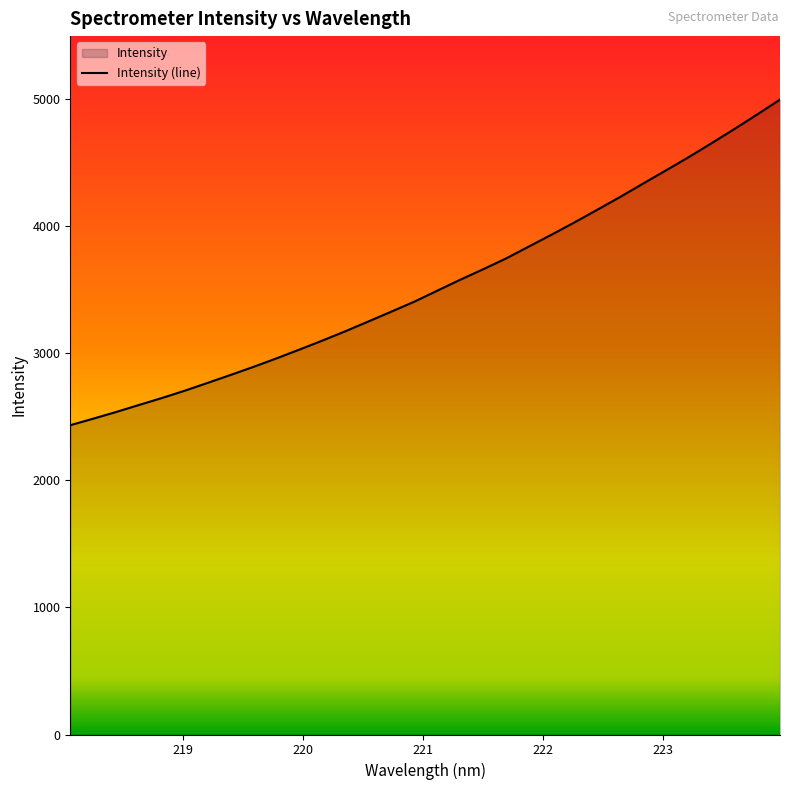

Count the number of data series in this chart.

1